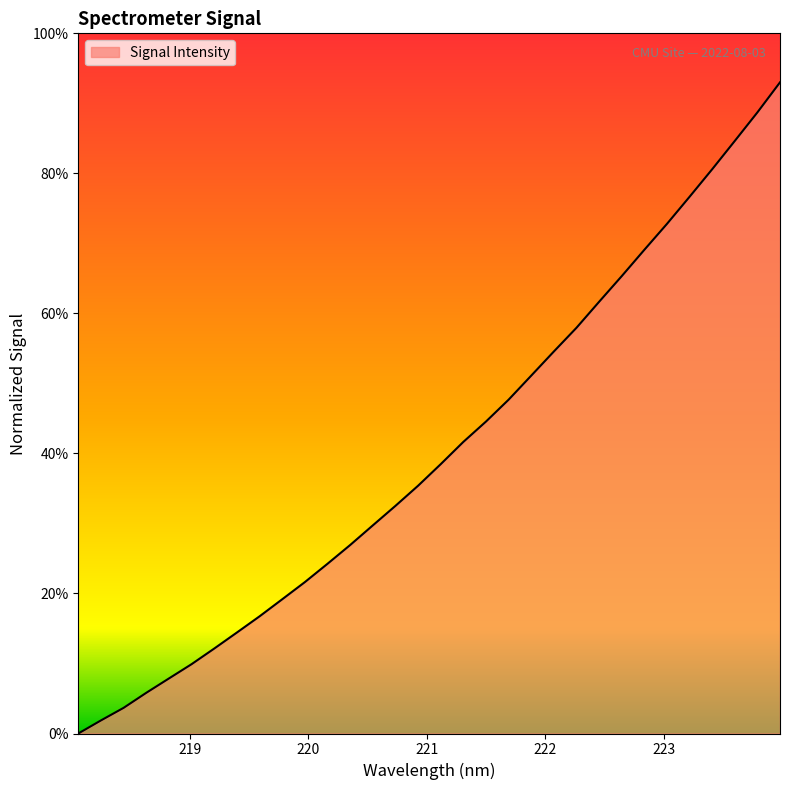

What is the maximum value shown in the chart?

93.0